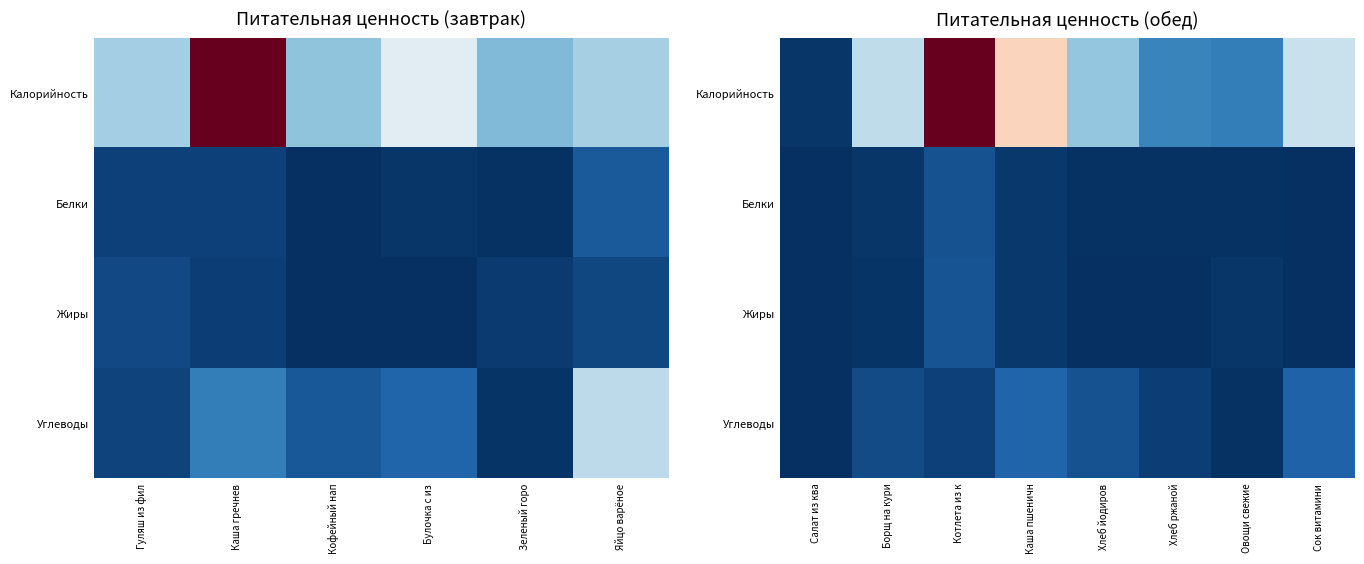

What is the difference between the highest and lowest values at Салат из ква?

4.5